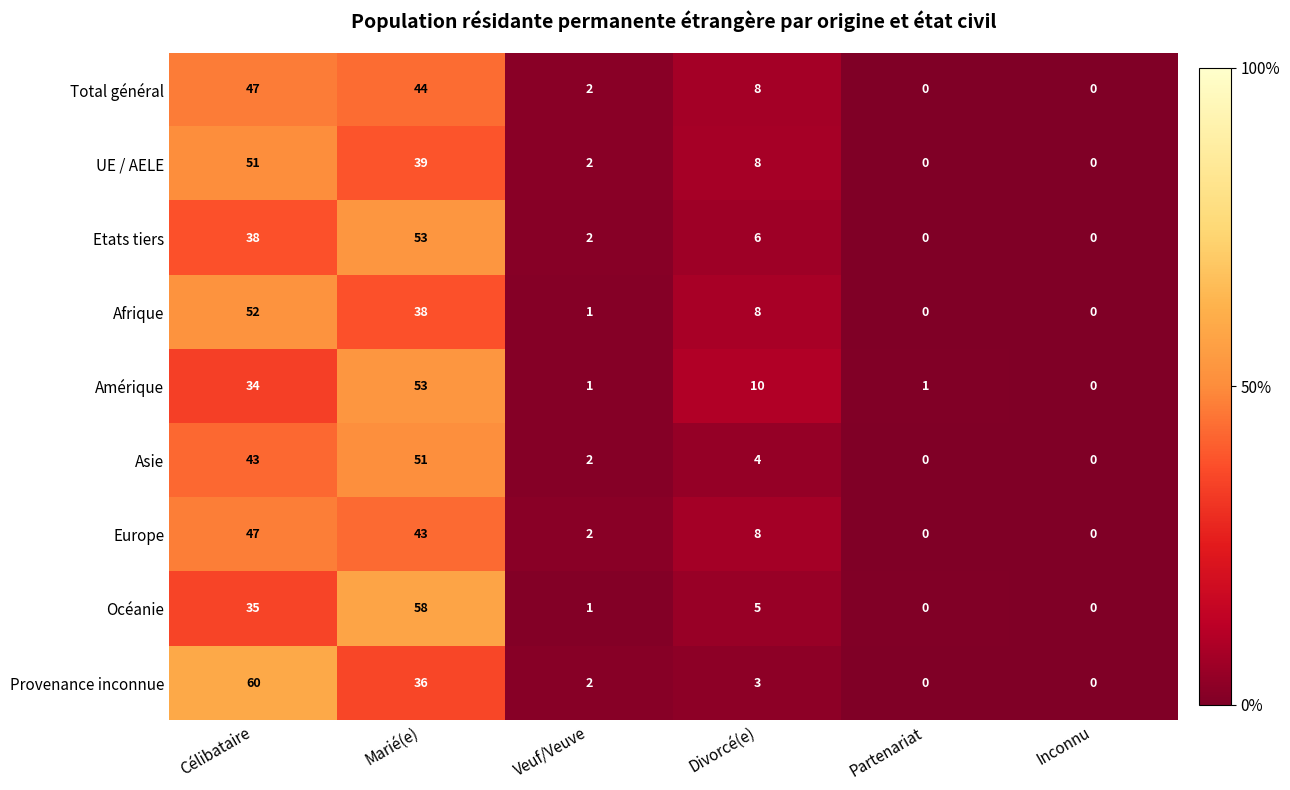

True or false: Europe has a value of 2 at Veuf/Veuve.

True